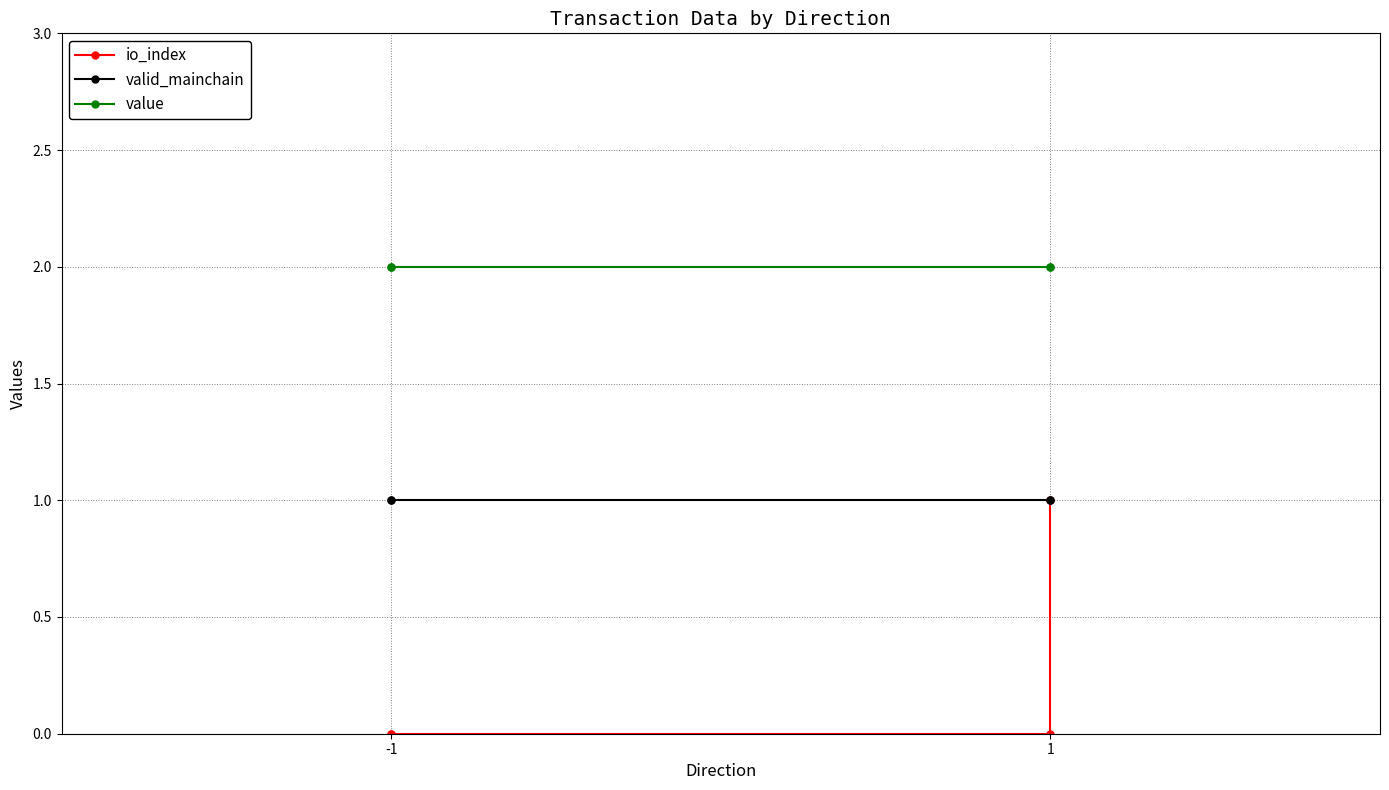

What is the total value across all series at -1?

3.0